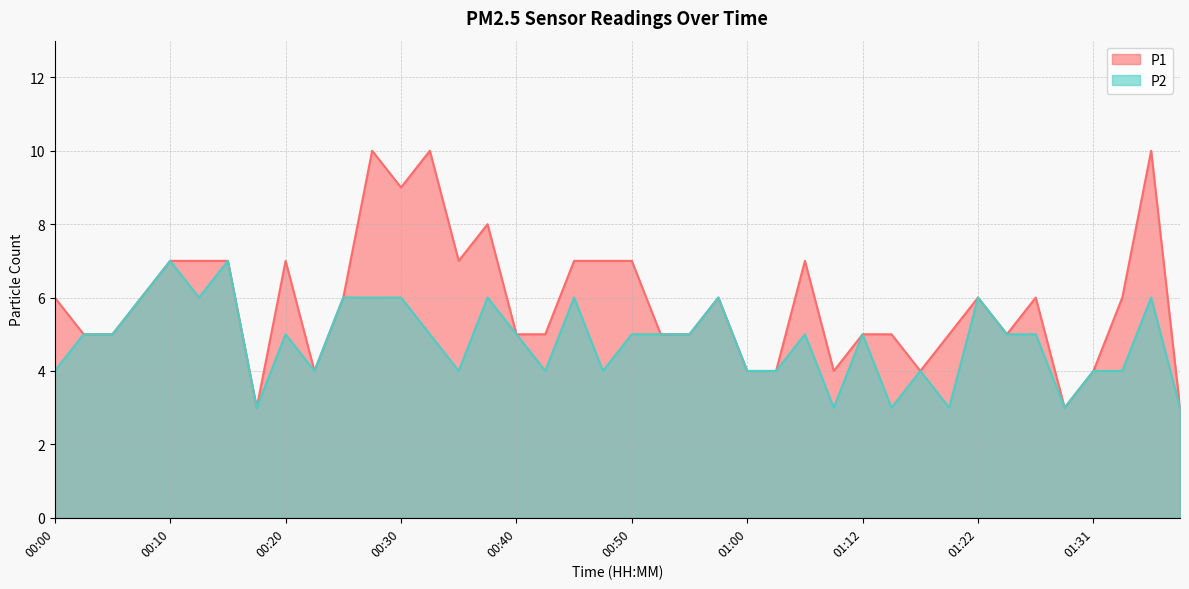

Read the P1 value at 00:35.

7